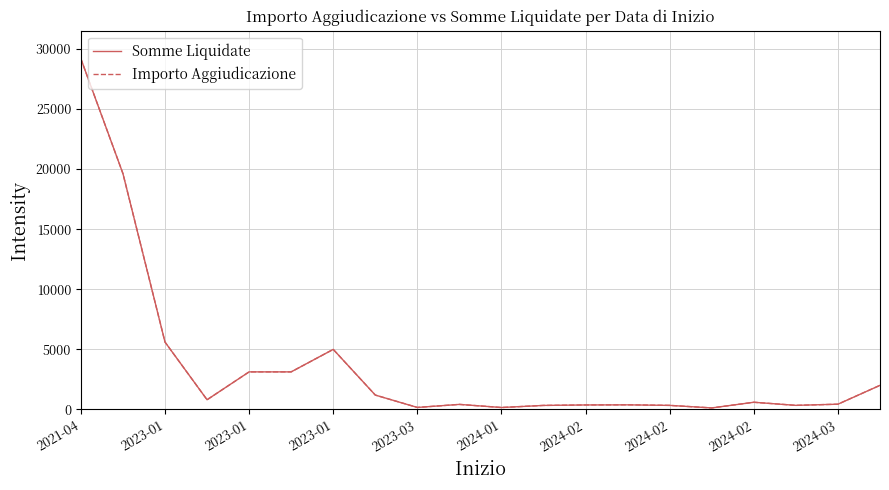

What is the maximum value for Importo Aggiudicazione?

29174.7